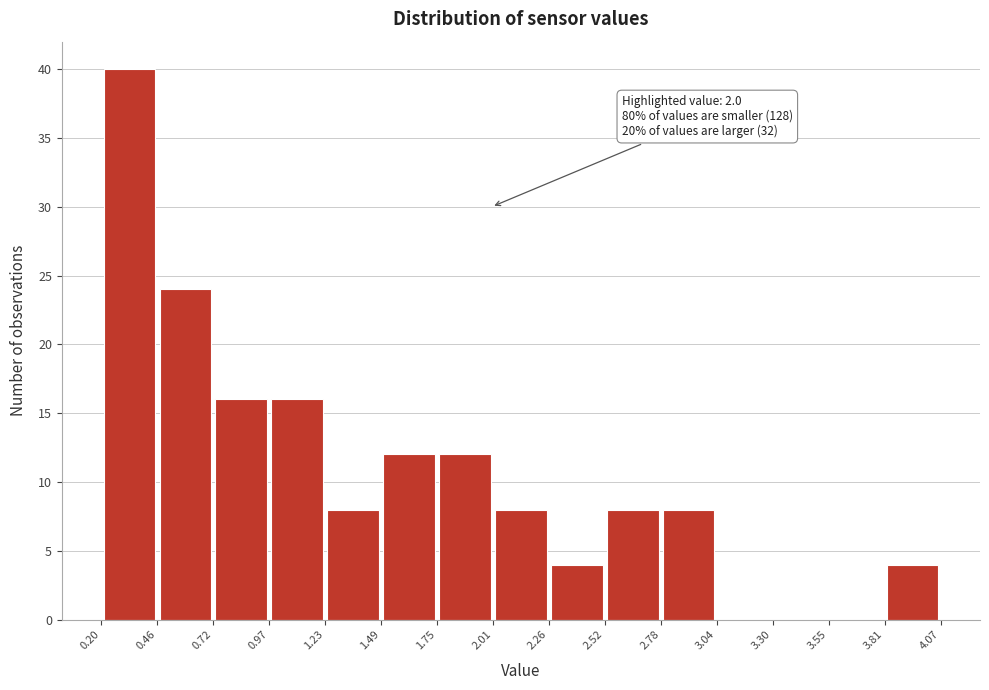

Which range on the x-axis has the tallest bar?

0.20 to 0.46